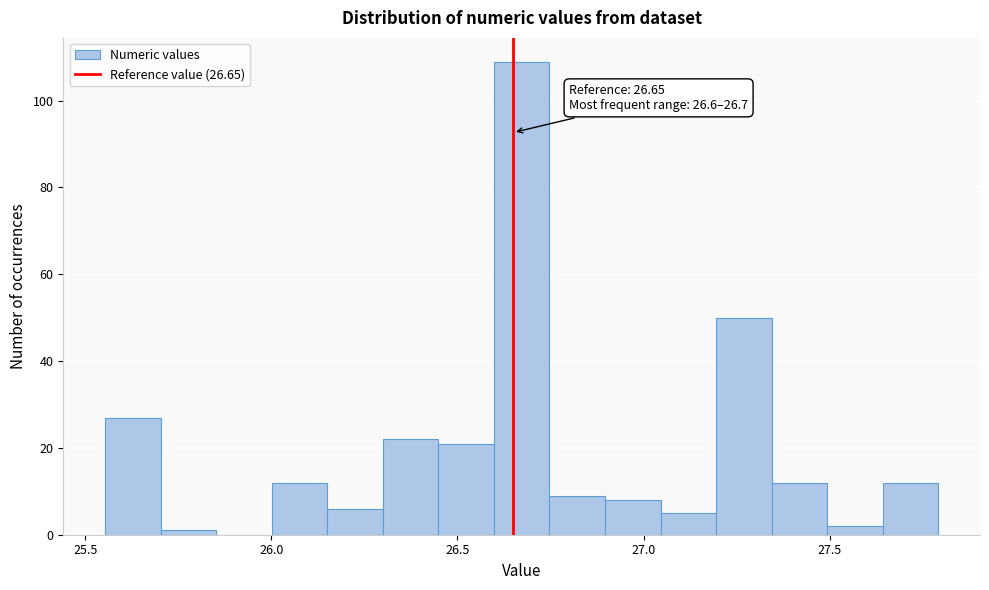

Around what value on the x-axis is the tallest bar? Give the approximate position of its centre, as read against the axis.

26.65